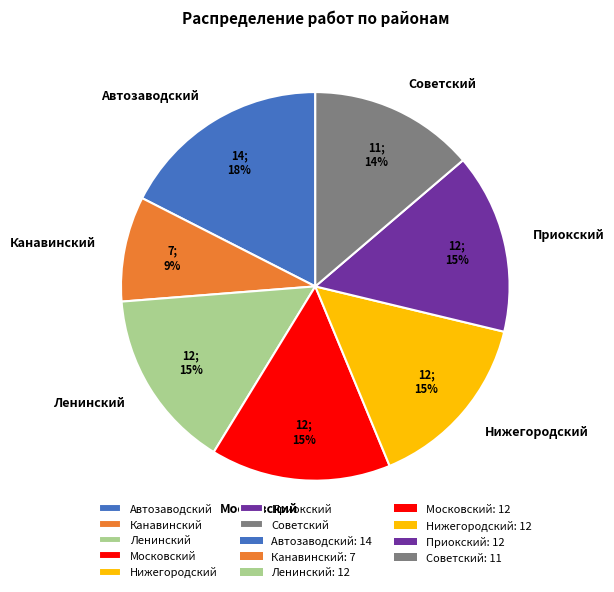

Which category has the smallest portion of the pie?

Канавинский